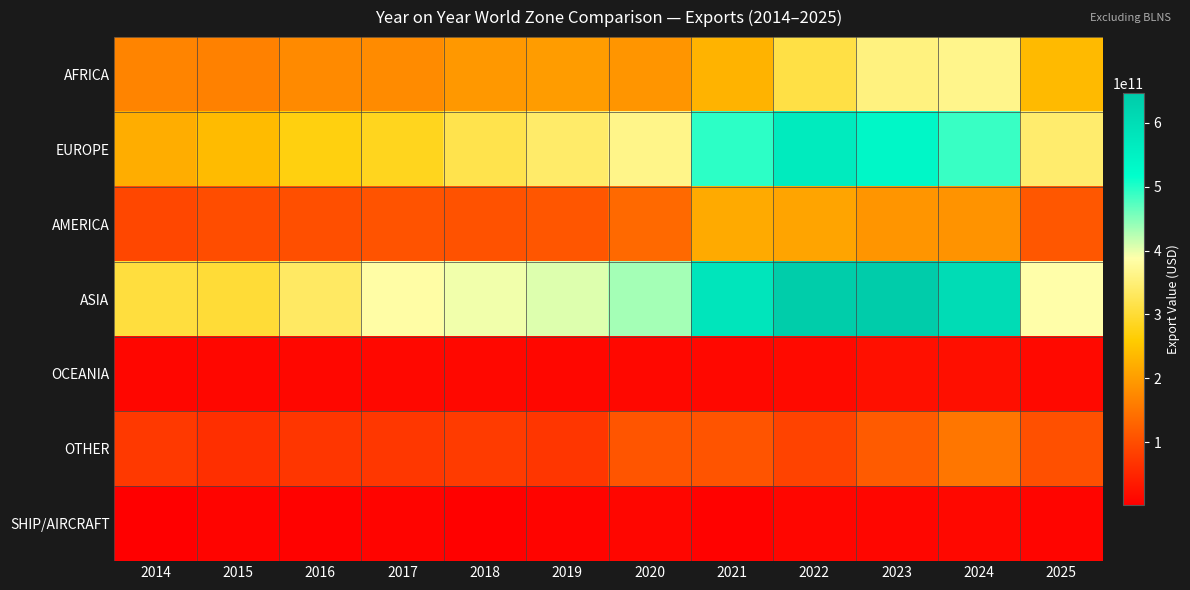

Reading left to right, list all the values displayed in this chart.

AFRICA: 2014=169690828394	2015=165669438809	2016=176751511865	2017=178688294407	2018=195355015087	2019=199565452784	2020=191416628413	2021=229134692433	2022=311868235160	2023=355695833355	2024=365174436199	2025=237771192052
EUROPE: 2014=221267902554	2015=238678957773	2016=271206494276	2017=282643325041	2018=317868961180	2019=339807043311	2020=363539871884	2021=494688905438	2022=566091470047	2023=534417507888	2024=488449737298	2025=341760209597
AMERICA: 2014=93018237241	2015=100675429717	2016=103030956011	2017=108628768002	2018=107067849256	2019=111283989607	2020=135941917806	2021=217256837289	2022=210022716267	2023=191555088935	2024=188944813317	2025=113297857241
ASIA: 2014=306723075370	2015=301386640731	2016=335124295015	2017=384993085381	2018=395042037891	2019=405714294574	2020=434700199465	2021=580319559714	2022=641655832658	2023=646178588266	2024=602608220960	2025=387849200130
OCEANIA: 2014=10680122598	2015=12479266705	2016=12844233998	2017=14015055830	2018=13278332240	2019=12771644935	2020=13862776616	2021=13838887919	2022=16745463237	2023=24067959770	2024=22453652488	2025=14771462212
OTHER: 2014=75626206055	2015=63204130558	2016=70970413243	2017=72832881949	2018=77366182144	2019=71261701373	2020=110862457296	2021=109367663296	2022=87906999683	2023=117781447211	2024=152360915291	2025=104533035375
SHIP/AIRCRAFT: 2014=1693733177	2015=9240936018	2016=5750851395	2017=8118624312	2018=4771141555	2019=8448877865	2020=10678701884	2021=5643741115	2022=11306257644	2023=10877889611	2024=14231482242	2025=9325857767